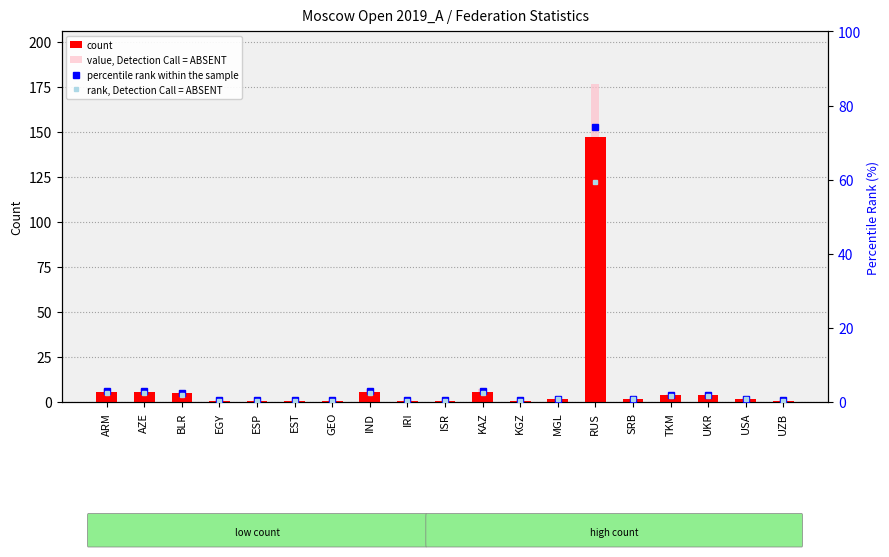

Reading right to left, transcribe all the data shown in this chart.

count: UZB=1.0	USA=2.0	UKR=4.0	TKM=4.0	SRB=2.0	RUS=147.0	MGL=2.0	KGZ=1.0	KAZ=6.0	ISR=1.0	IRI=1.0	IND=6.0	GEO=1.0	EST=1.0	ESP=1.0	EGY=1.0	BLR=5.0	AZE=6.0	ARM=6.0
value, Detection Call = ABSENT: UZB=1.2	USA=2.4	UKR=4.8	TKM=4.8	SRB=2.4	RUS=176.4	MGL=2.4	KGZ=1.2	KAZ=7.2	ISR=1.2	IRI=1.2	IND=7.2	GEO=1.2	EST=1.2	ESP=1.2	EGY=1.2	BLR=6.0	AZE=7.2	ARM=7.2
percentile rank within the sample: UZB=0.5	USA=1.0	UKR=2.0	TKM=2.0	SRB=1.0	RUS=74.2	MGL=1.0	KGZ=0.5	KAZ=3.0	ISR=0.5	IRI=0.5	IND=3.0	GEO=0.5	EST=0.5	ESP=0.5	EGY=0.5	BLR=2.5	AZE=3.0	ARM=3.0
rank, Detection Call = ABSENT: UZB=0.4	USA=0.8	UKR=1.6	TKM=1.6	SRB=0.8	RUS=59.4	MGL=0.8	KGZ=0.4	KAZ=2.4	ISR=0.4	IRI=0.4	IND=2.4	GEO=0.4	EST=0.4	ESP=0.4	EGY=0.4	BLR=2.0	AZE=2.4	ARM=2.4